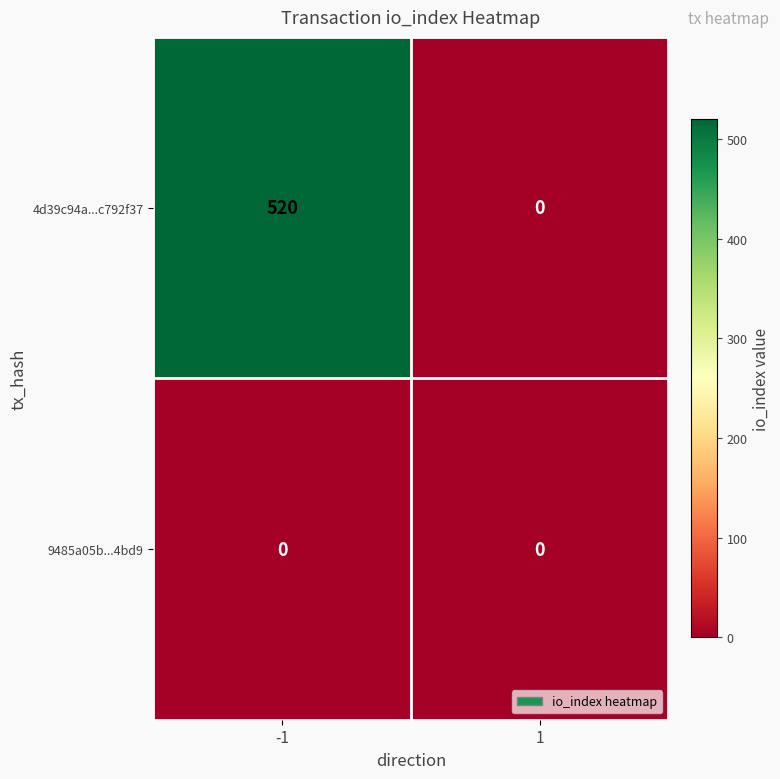

True or false: 4d39c94a...c792f37 has a value of 299 at 1.

False